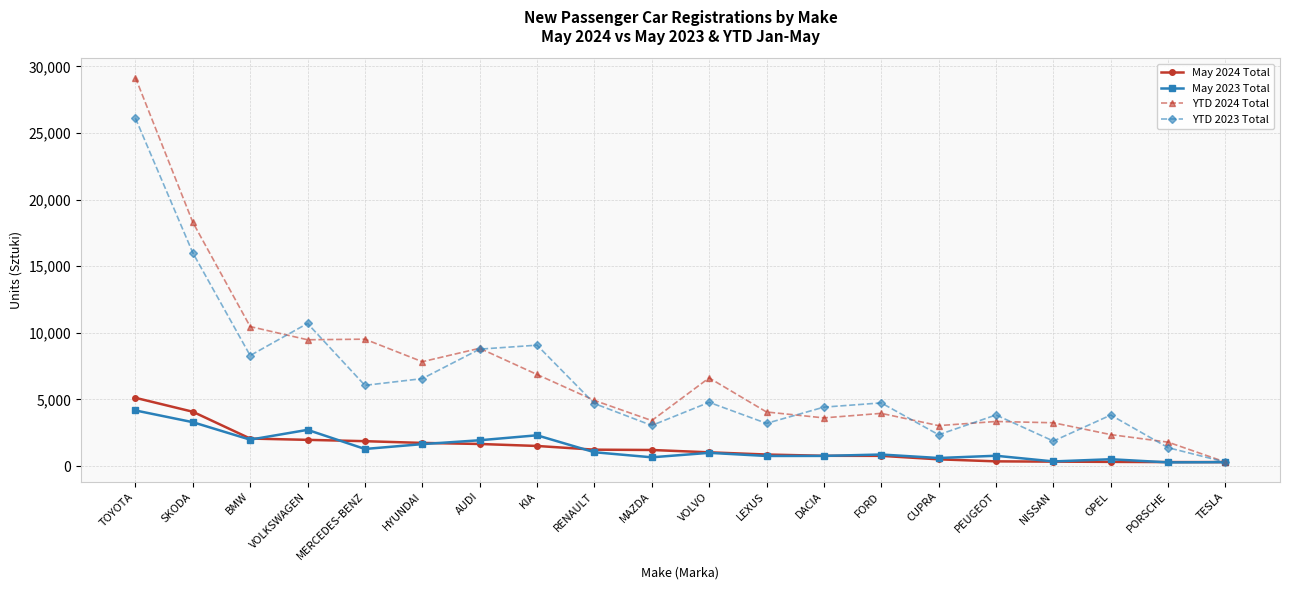

At which label does May 2023 Total first exceed 989?

TOYOTA